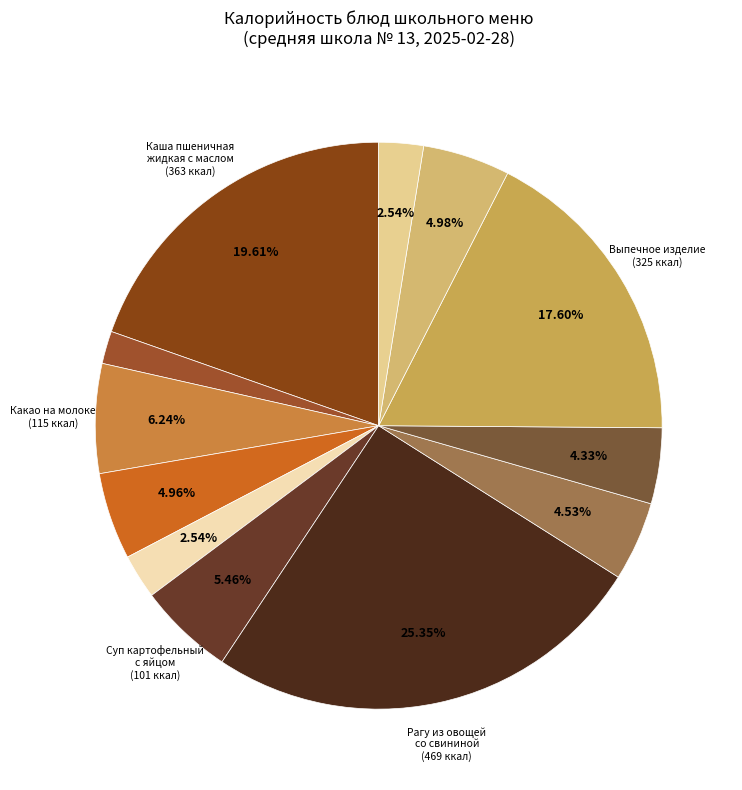

Rank the categories by value from highest to lowest.

Рагу из овощей со свининой, Каша пшеничная жидкая с маслом, Выпечное изделие, Какао на молоке витаминизированный, Суп картофельный с яйцом, Сок, Батон йодированный, Напиток из яблок сушеных, Хлеб ржаной, Яблоко (завтрак), Яблоко (полдник), Сыр порционный